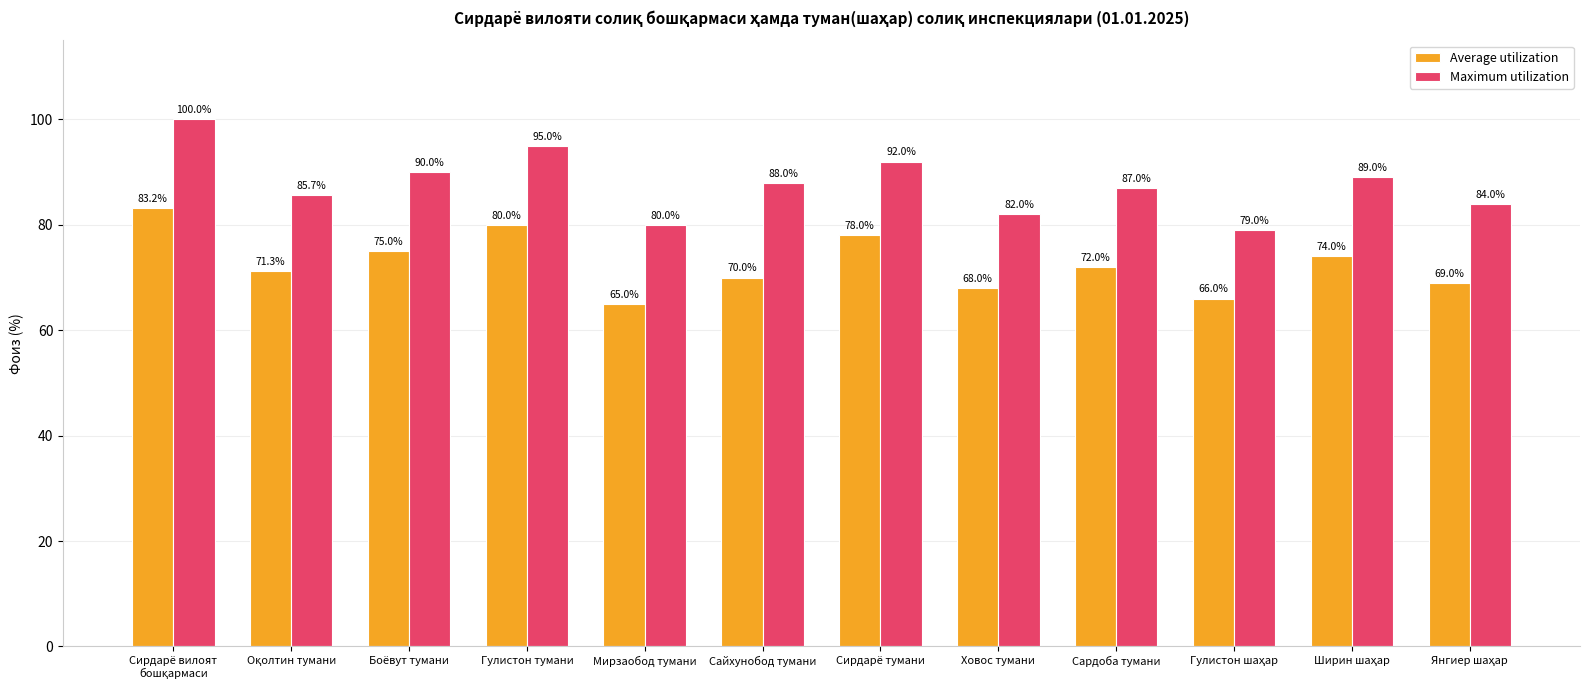

Which series has the largest range (max minus min)?

Maximum utilization